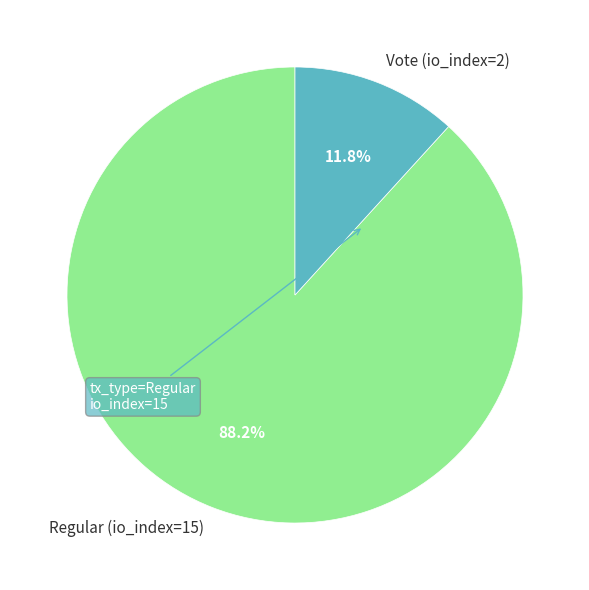

Count the number of slices in the pie.

2